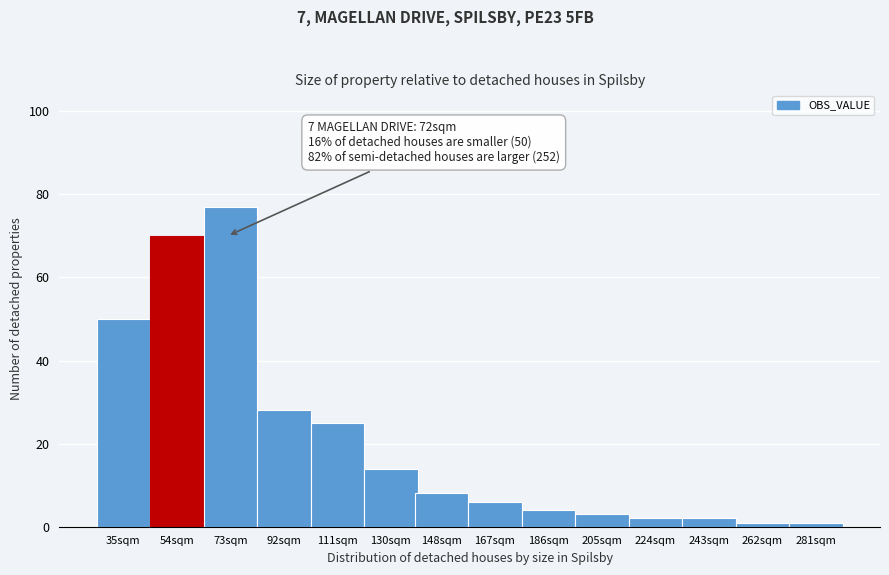

Reading right to left, what are all the values shown in this chart?

1	1	2	2	3	4	6	8	14	25	28	77	70	50